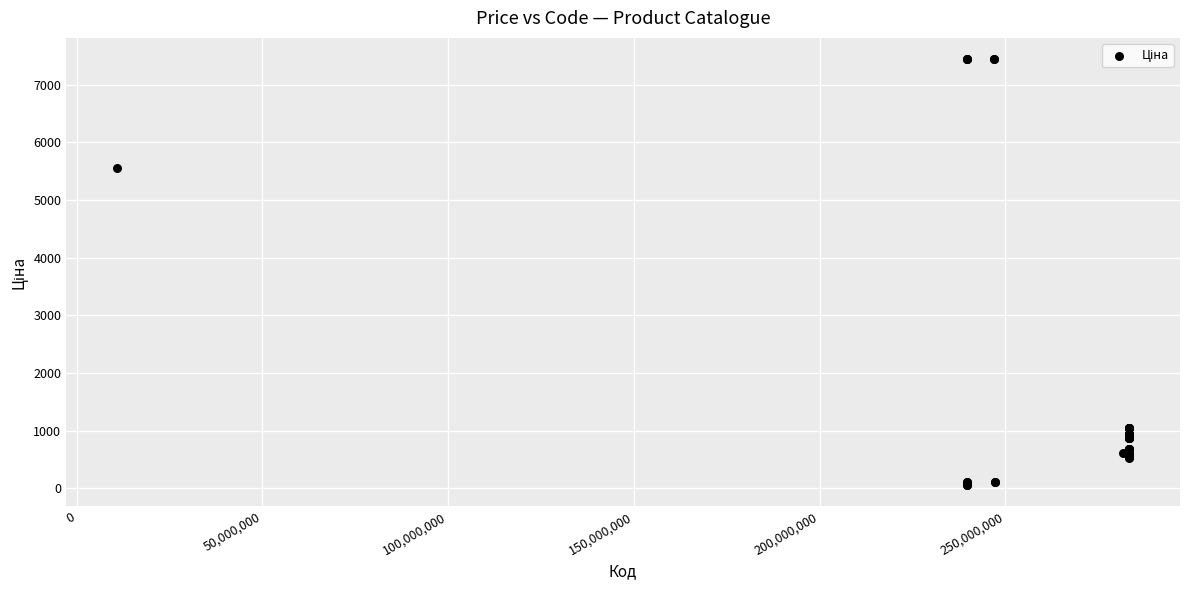

What Y value in the scatter plot is closest to 3750?

5560.3